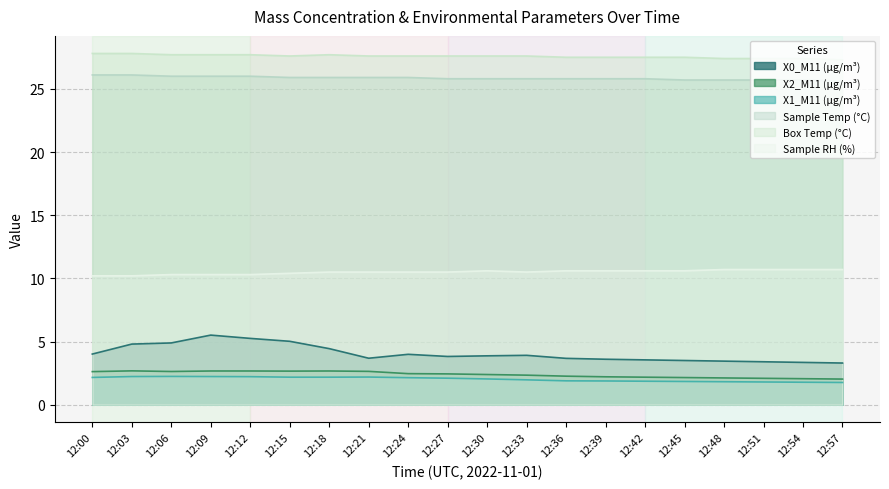

True or false: Sample Temp (°C) and X1_M11 (μg/m³) cross at least once.

False